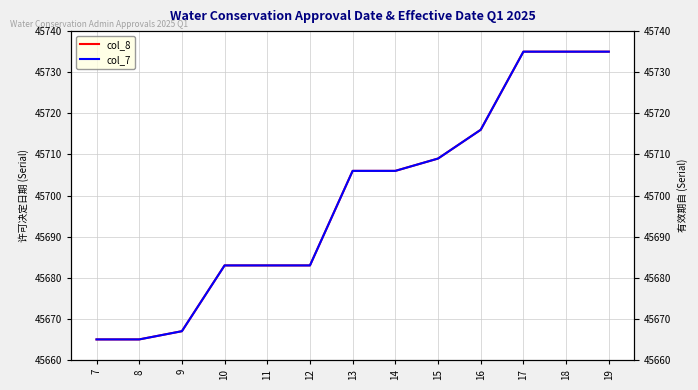

How many series are shown in this chart?

2